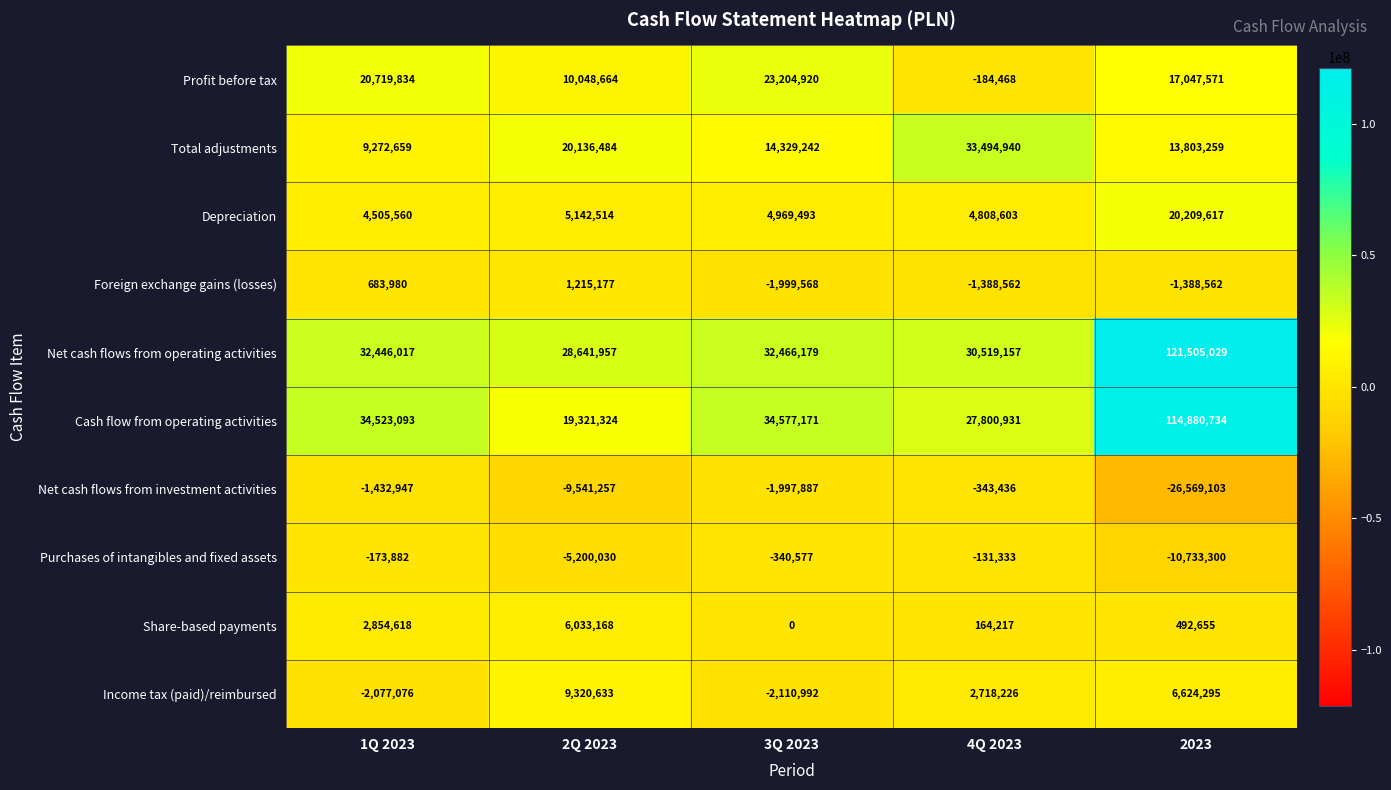

Which series has the largest total across all categories?

Net cash flows from operating activities